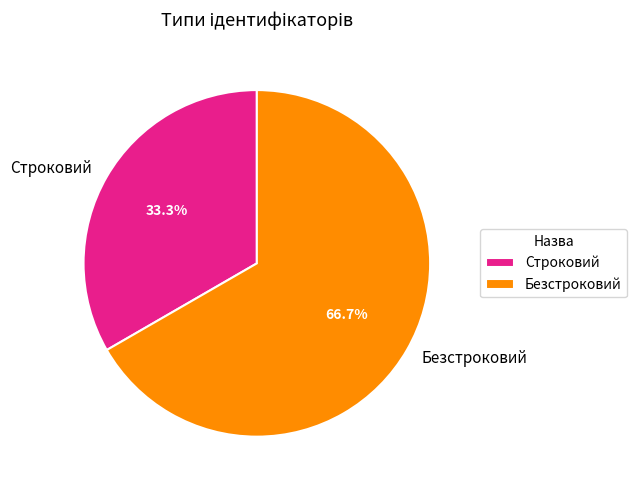

Which has a higher value, Безстроковий or Строковий?

Безстроковий